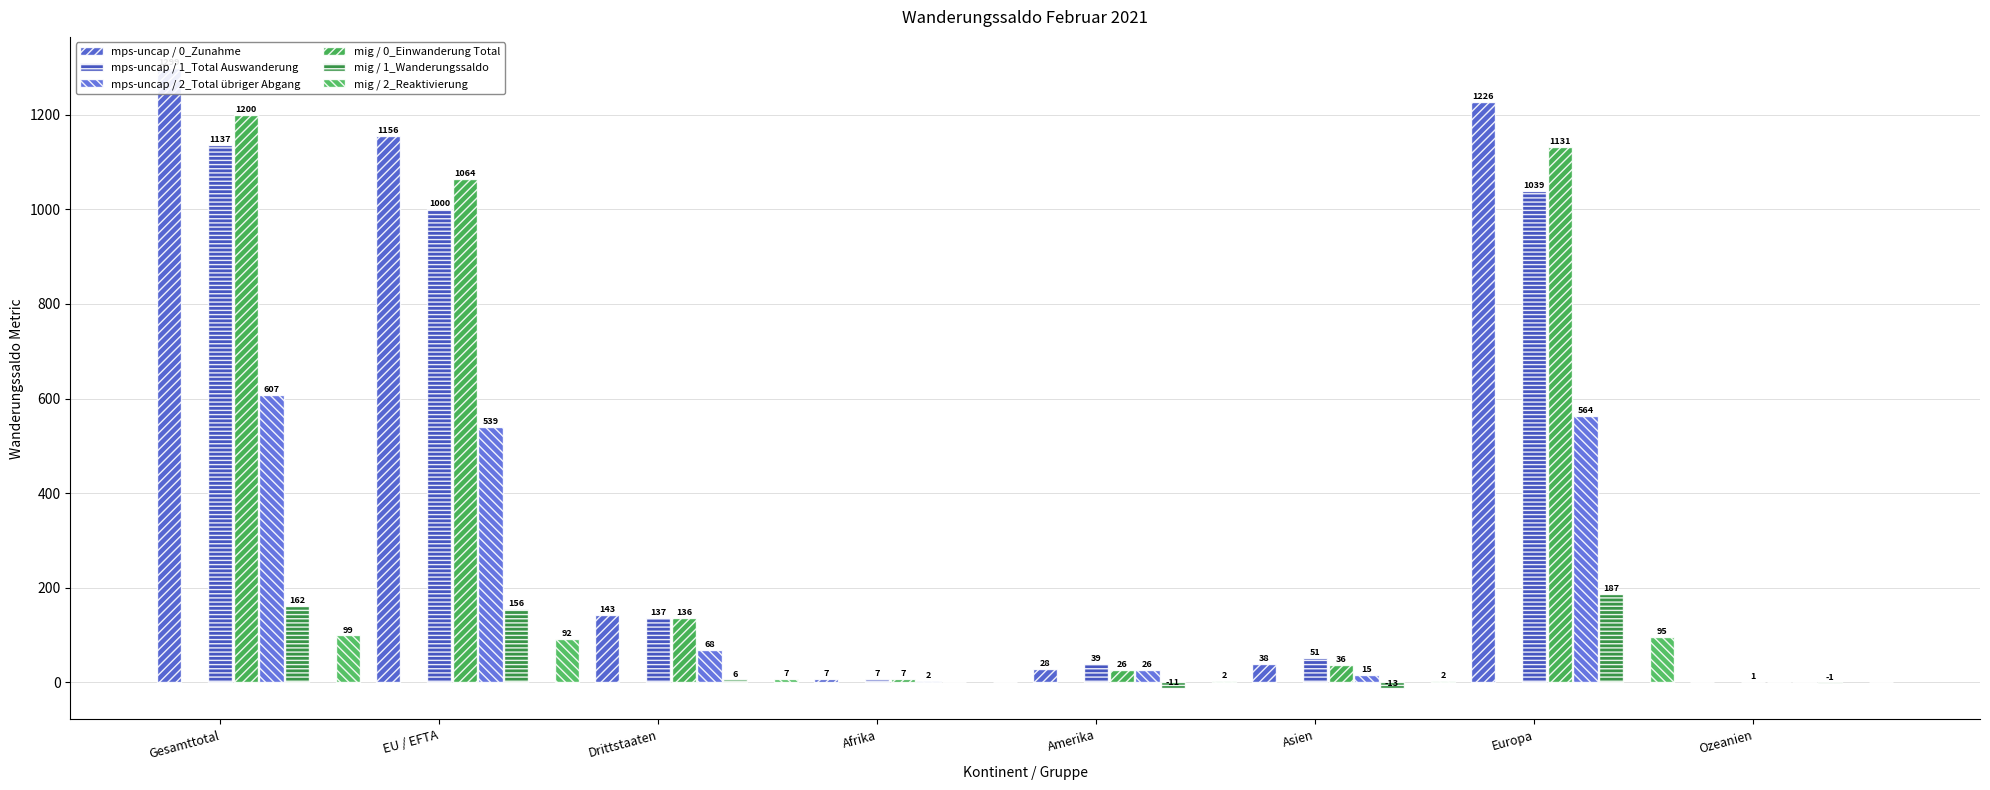

Reading left to right, what are all the values shown in this chart?

mps-uncap / 0_Zunahme: 1299	1156	143	7	28	38	1226	0
mps-uncap / 1_Total Auswanderung: 1137	1000	137	7	39	51	1039	1
mps-uncap / 2_Total übriger Abgang: 607	539	68	2	26	15	564	0
mig / 0_Einwanderung Total: 1200	1064	136	7	26	36	1131	0
mig / 1_Wanderungssaldo: 162	156	6	0	-11	-13	187	-1
mig / 2_Reaktivierung: 99	92	7	0	2	2	95	0